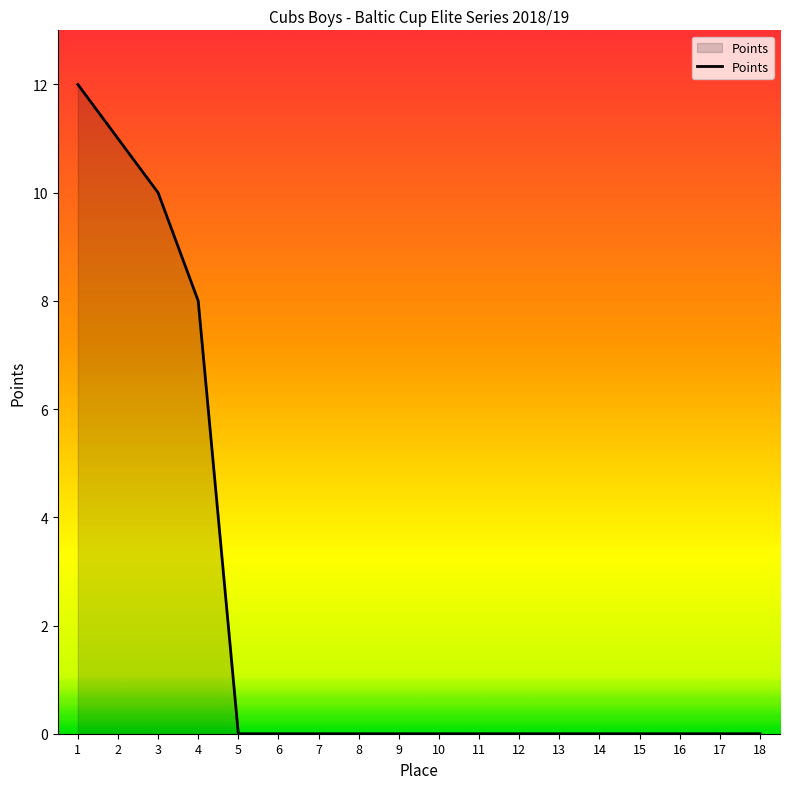

Which label corresponds to the largest value in the chart?

1